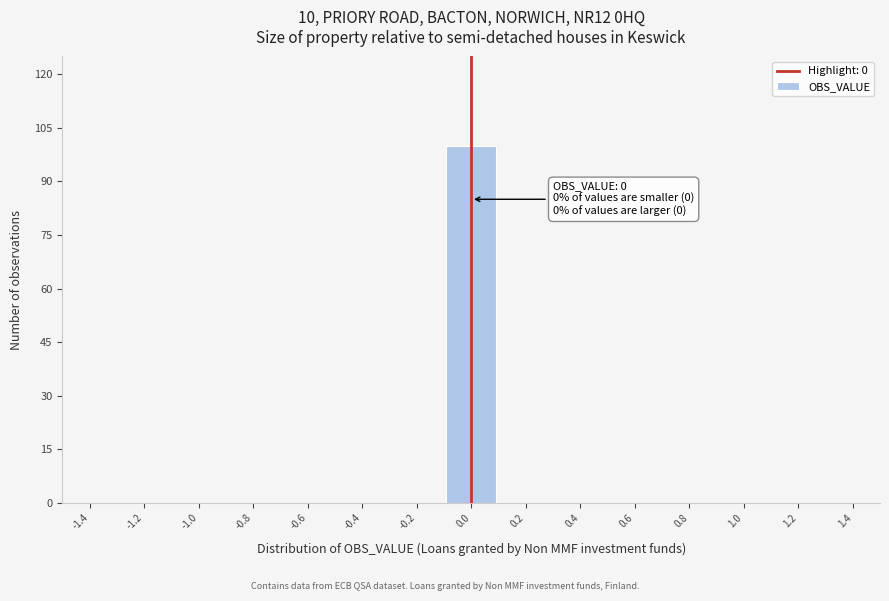

Which range on the x-axis has the tallest bar?

-0.1 to 0.1